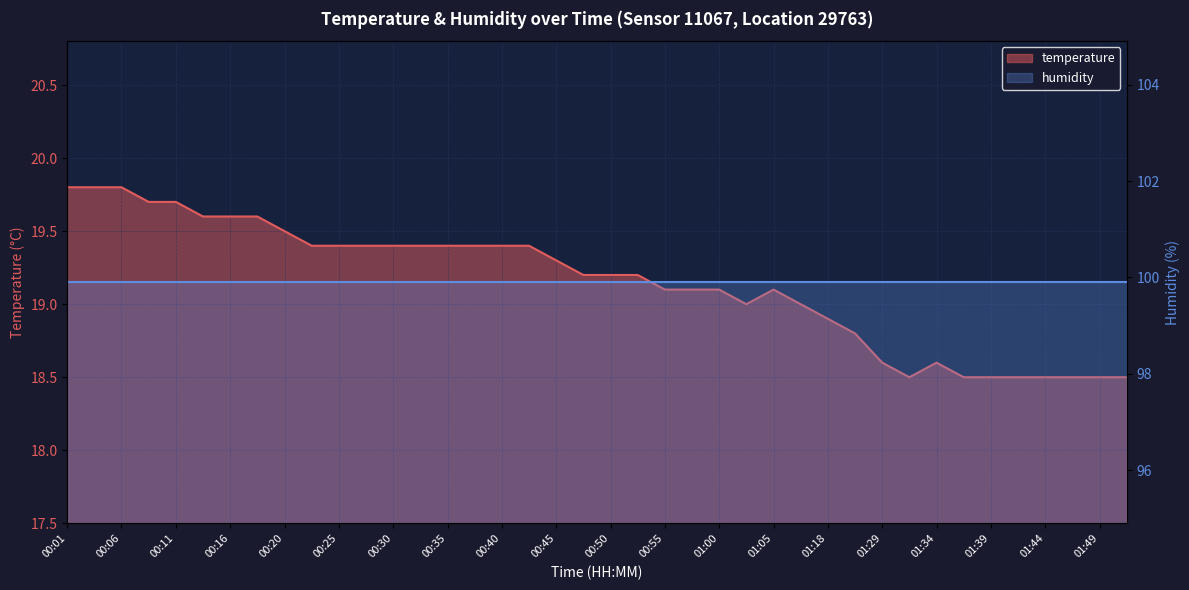

Which has a higher value, 01:49 or 00:03?

00:03